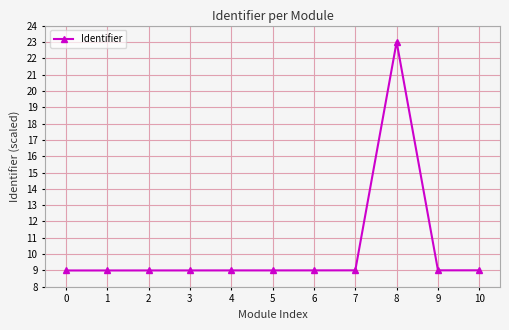

How many lines are shown in the chart?

1